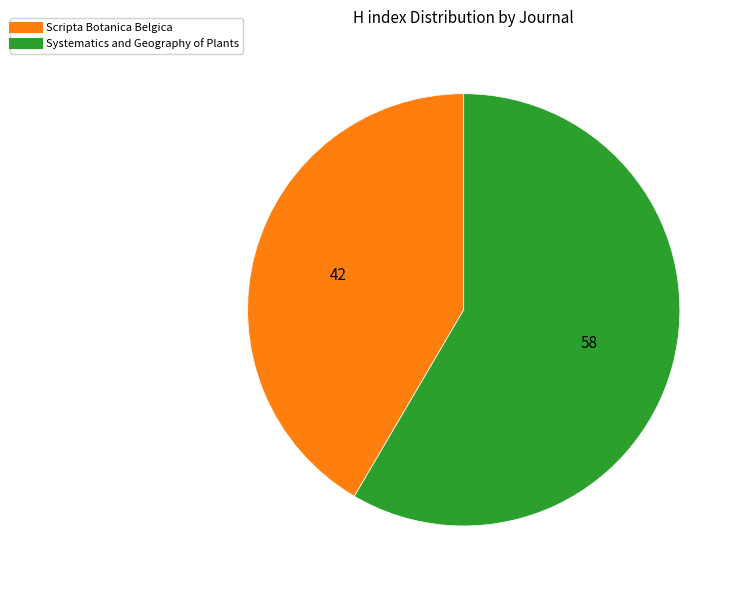

Is there any slice that represents more than half of the pie?

Yes